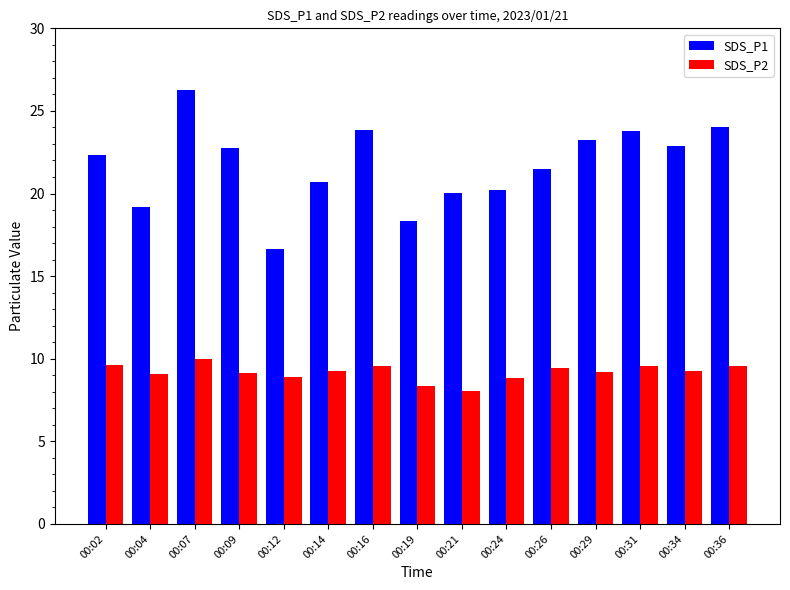

What is the spread (max minus min) of values at 00:14?

11.5